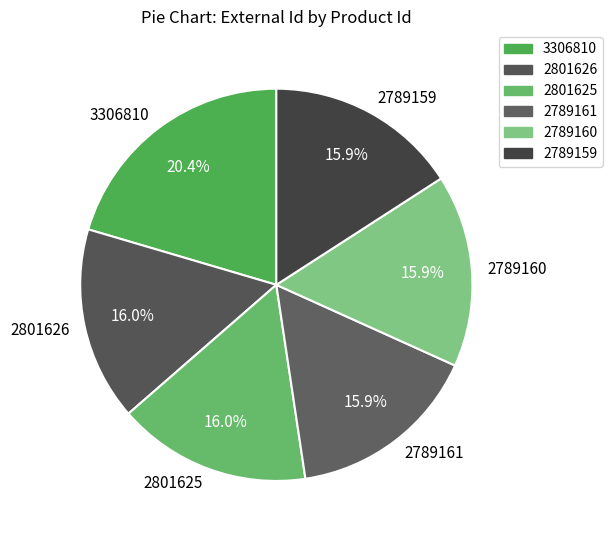

Which category has the biggest portion of the pie?

3306810